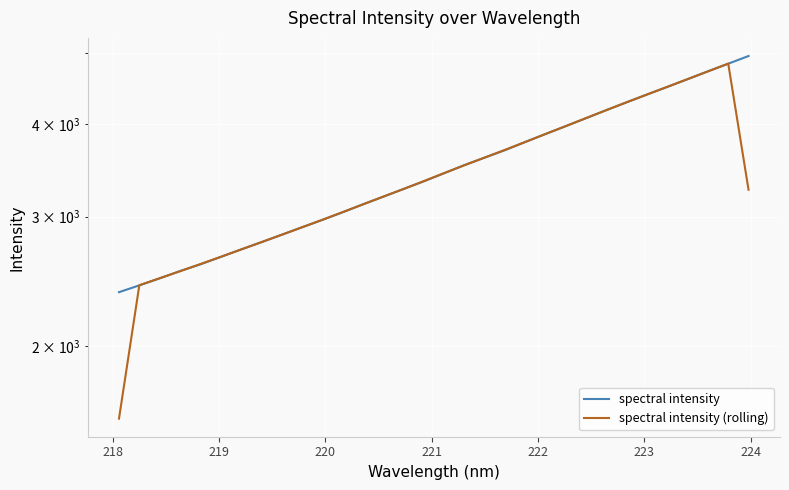

What is the value of the spectral intensity (rolling) point at the 28th from the left?

4498.3